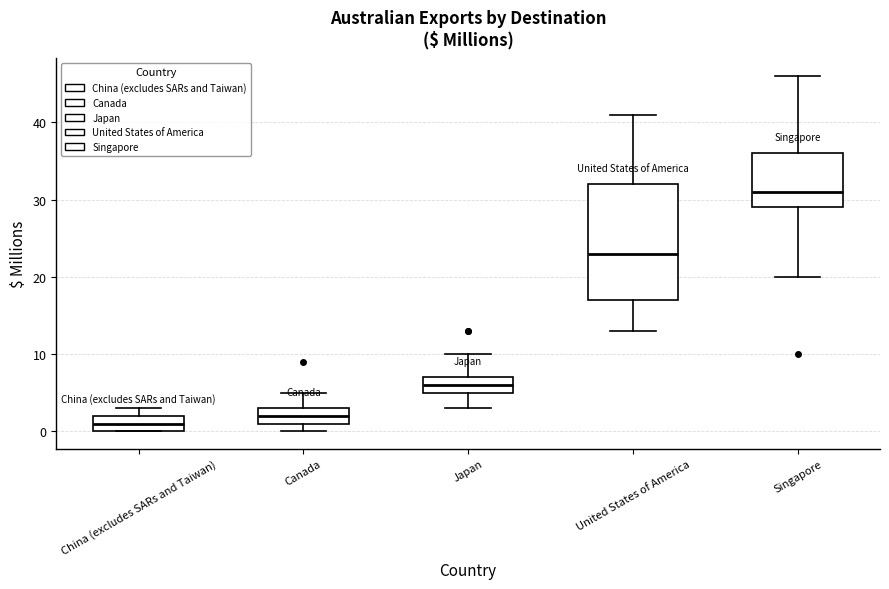

Where does the median line of the box for United States of America sit on the y-axis? The values are not printed on the chart, so give them approximately, as read against the axis.

23